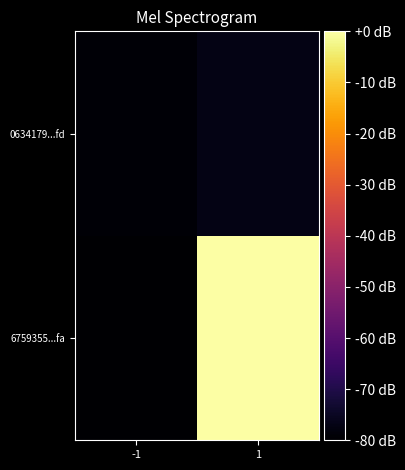

Which label corresponds to the smallest value in the chart?

-1